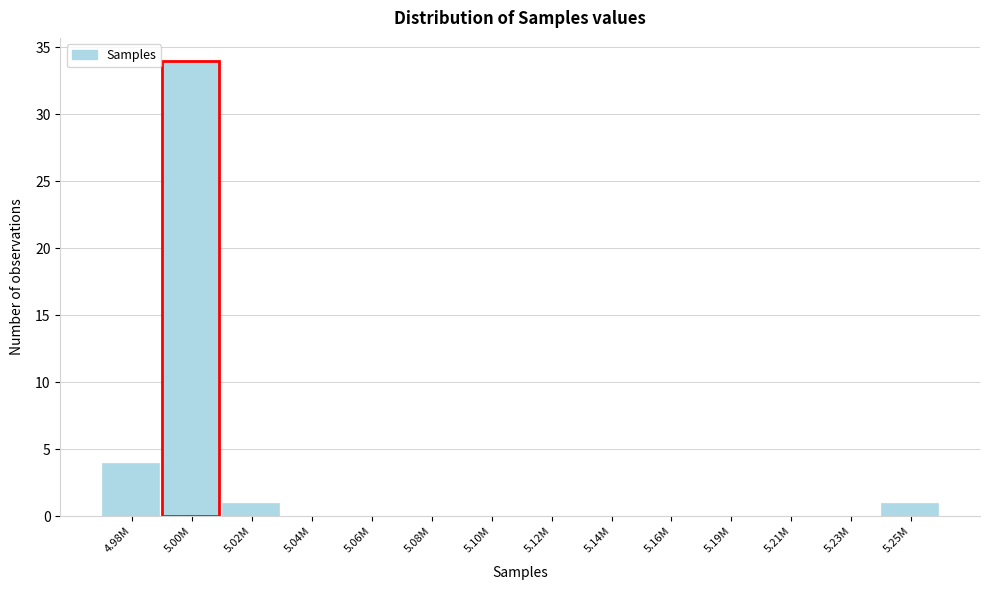

Reading left to right, extract all data points from this chart.

4.98M=4	5.00M=34	5.02M=1	5.04M=0	5.06M=0	5.08M=0	5.10M=0	5.12M=0	5.14M=0	5.16M=0	5.19M=0	5.21M=0	5.23M=0	5.25M=1